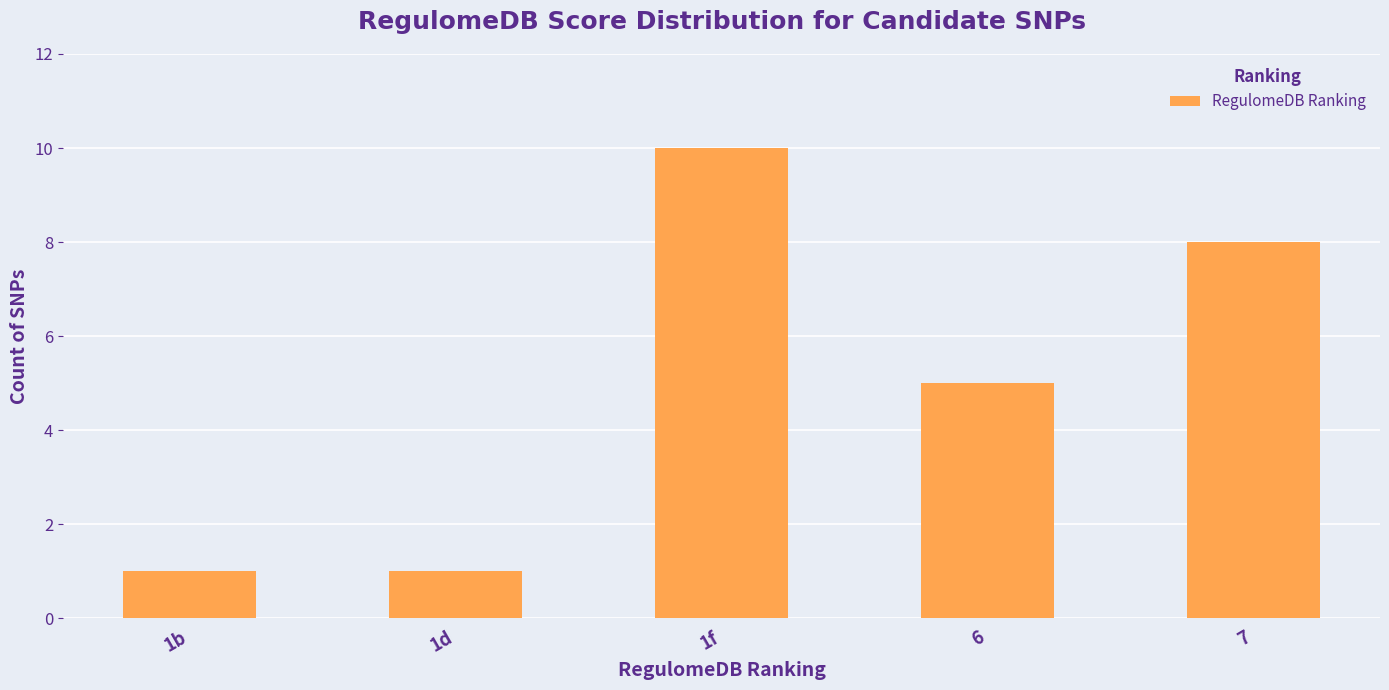

What is the smallest value displayed?

1